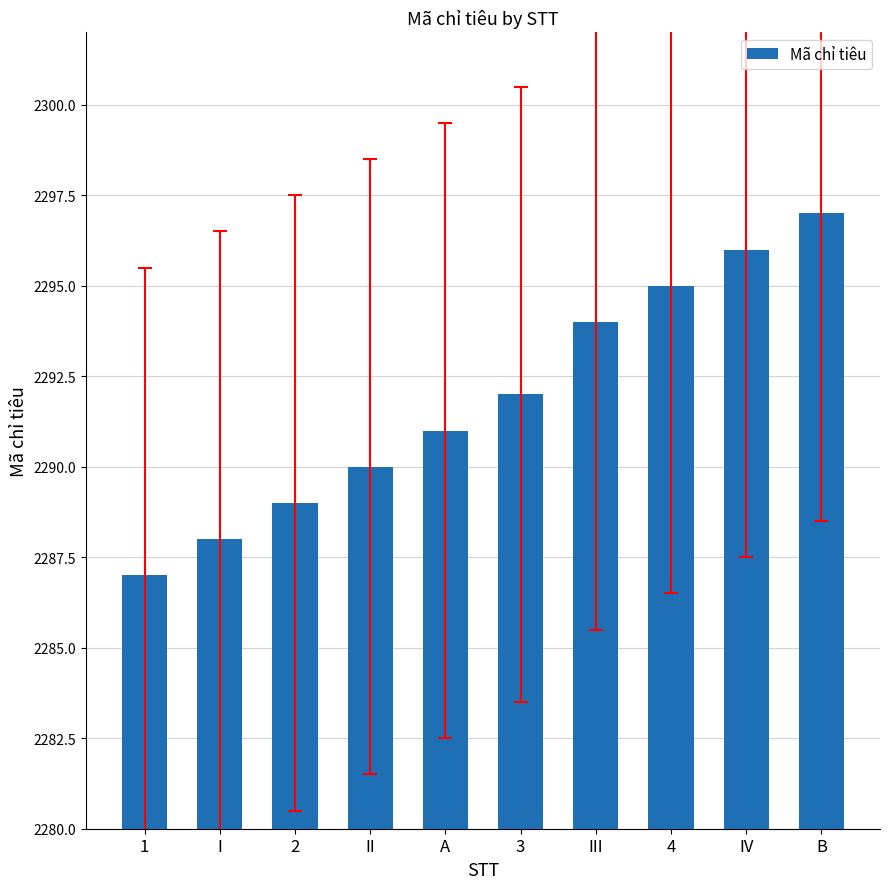

Rank the categories by value from lowest to highest.

1, I, 2, II, A, 3, III, 4, IV, B